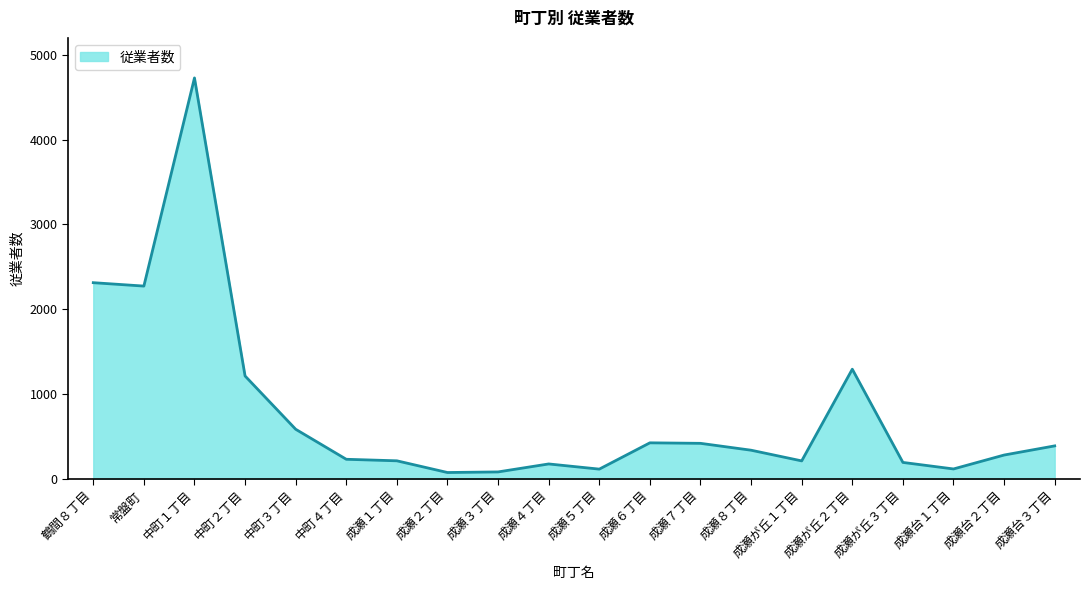

Where is the data nearest to the value 2402?

鶴間８丁目